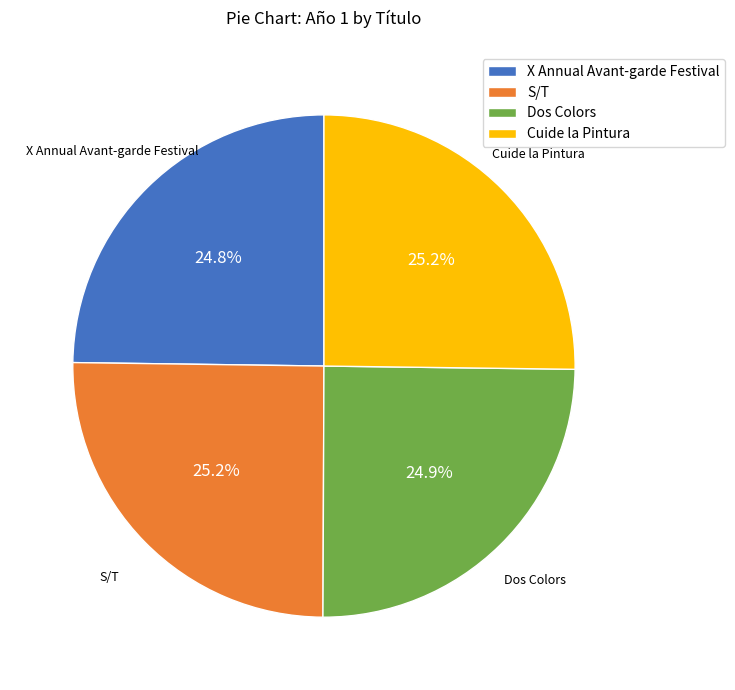

What percentage is the X Annual Avant-garde Festival slice, to the nearest percent?

25%